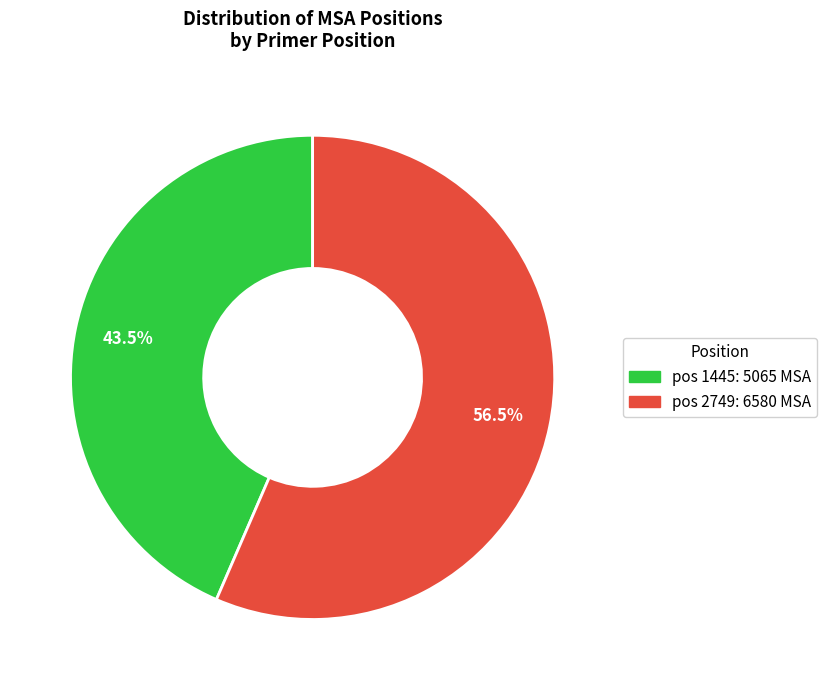

Which slice is the largest?

pos 2749: 6580 MSA